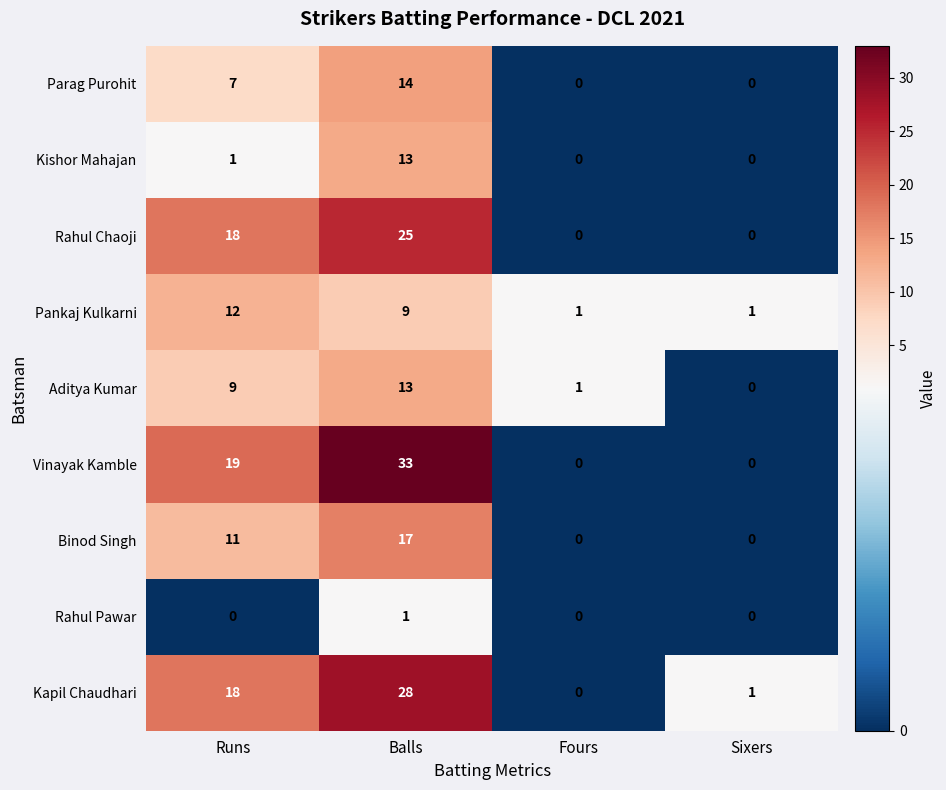

True or false: Rahul Chaoji has a value of 0 at Fours.

True